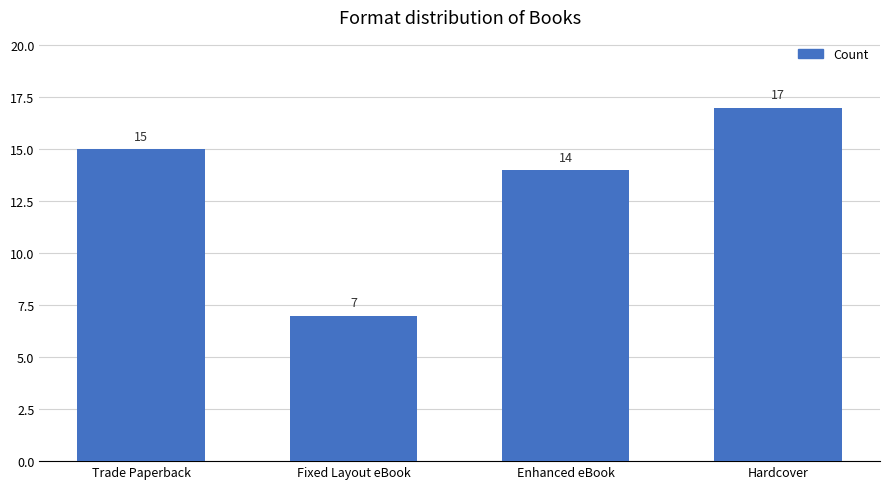

What is the label of the 2nd bar from the right?

Enhanced eBook